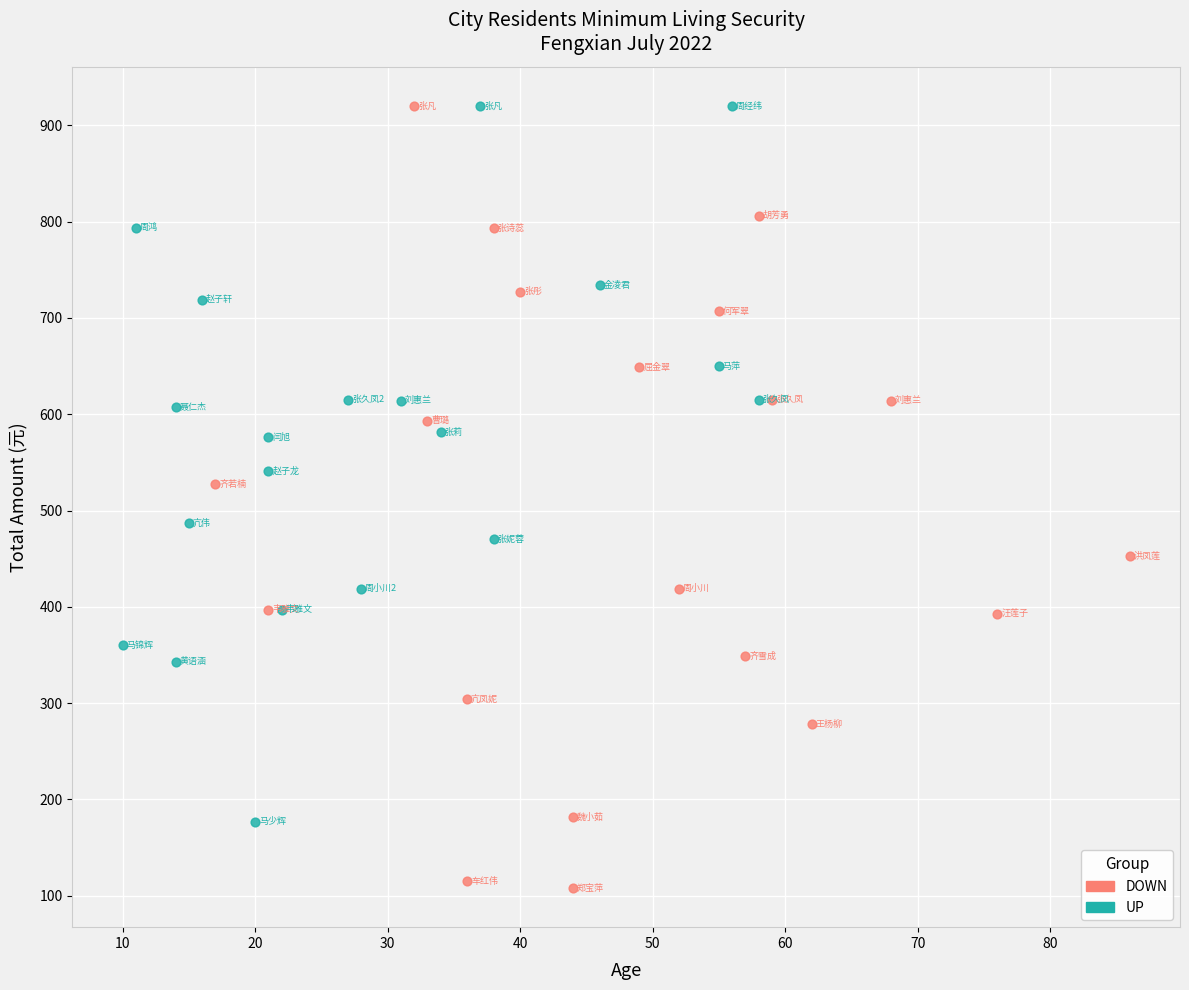

Which series has the widest spread of Y values?

DOWN